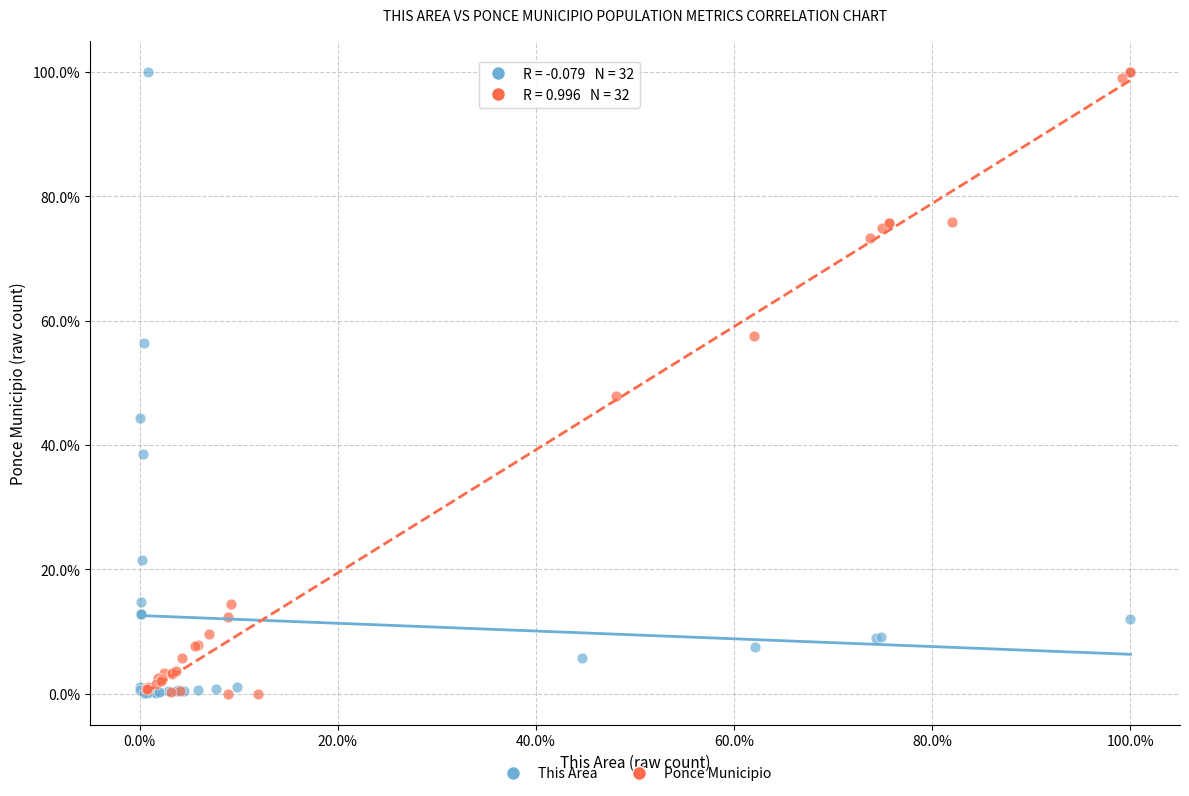

What are all the series names shown in the legend?

This Area, Ponce Municipio